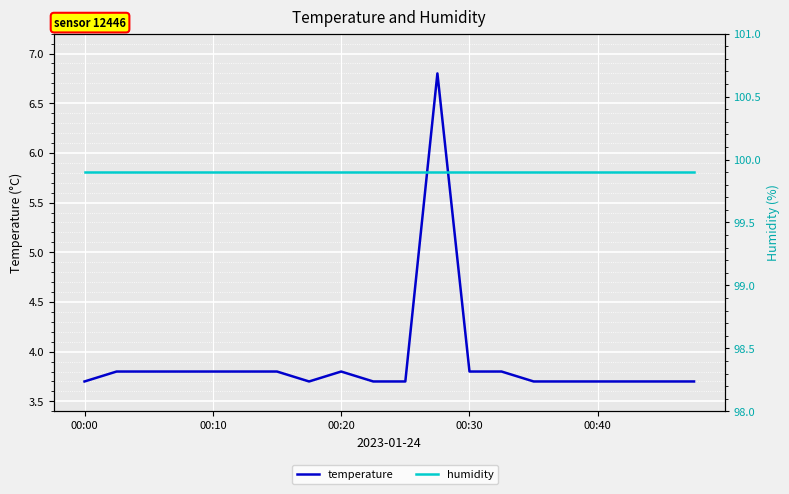

The value of temperature at 10 is 1.0. True or false?

False